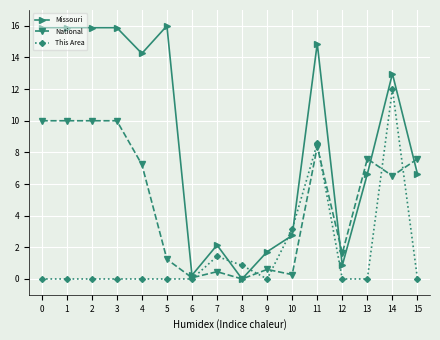

Reading left to right, list all the values displayed in this chart.

Missouri: 0=15.9	1=15.9	2=15.9	3=15.9	4=14.3	5=16.0	6=0.2	7=2.1	8=0.0	9=1.7	10=2.7	11=14.9	12=0.9	13=6.6	14=13.0	15=6.6
National: 0=10.0	1=10.0	2=10.0	3=10.0	4=7.2	5=1.2	6=0.1	7=0.5	8=0.0	9=0.6	10=0.3	11=8.4	12=1.6	13=7.6	14=6.5	15=7.6
This Area: 0=0.0	1=0.0	2=0.0	3=0.0	4=0.0	5=0.0	6=0.0	7=1.4	8=0.9	9=0.0	10=3.1	11=8.6	12=0.0	13=0.0	14=12.0	15=0.0